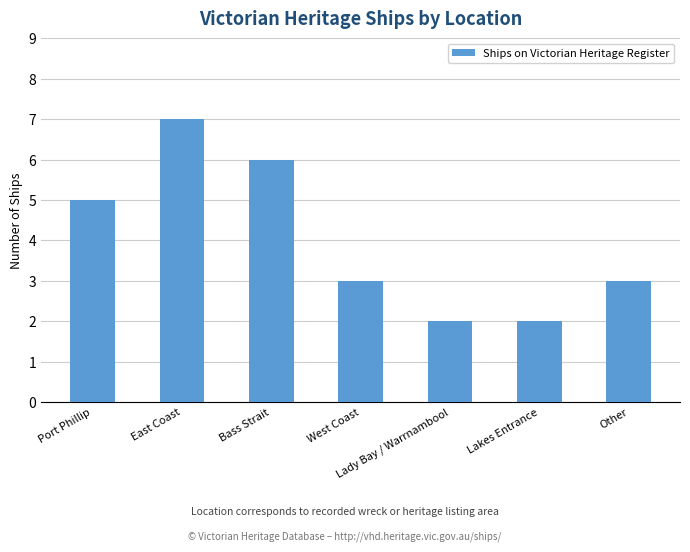

What position from the left is West Coast?

4